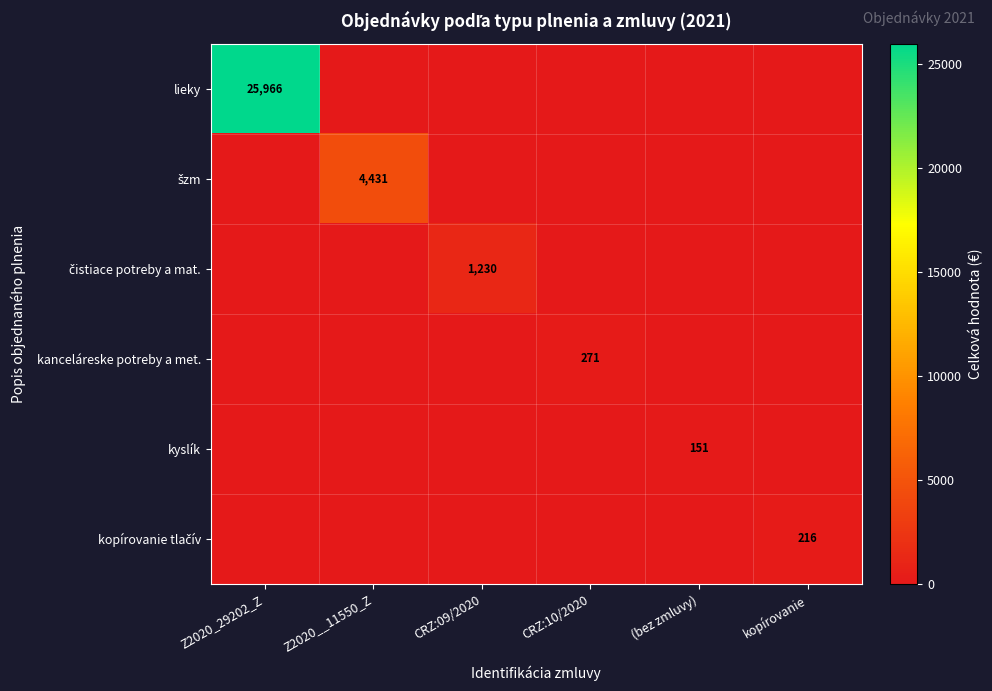

Is it true that kyslík equals 36 at (bez zmluvy)?

False